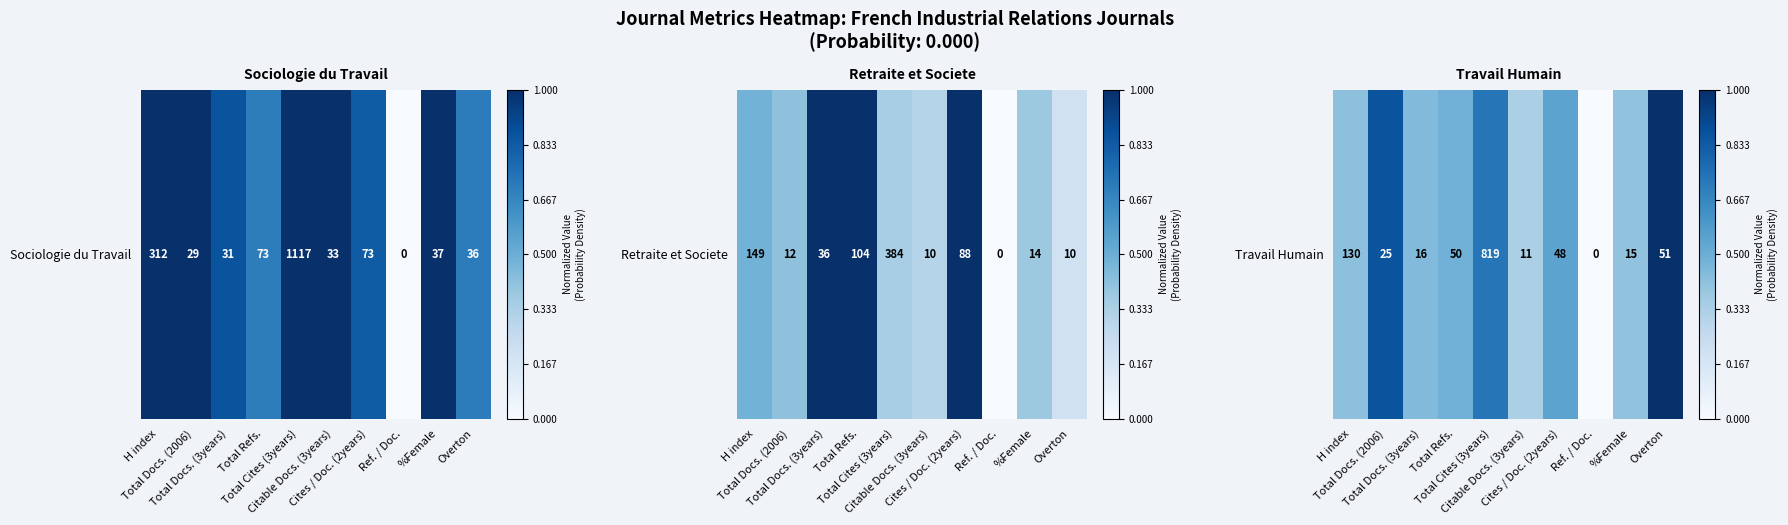

Read the value at Cites / Doc. (2years).

0.5